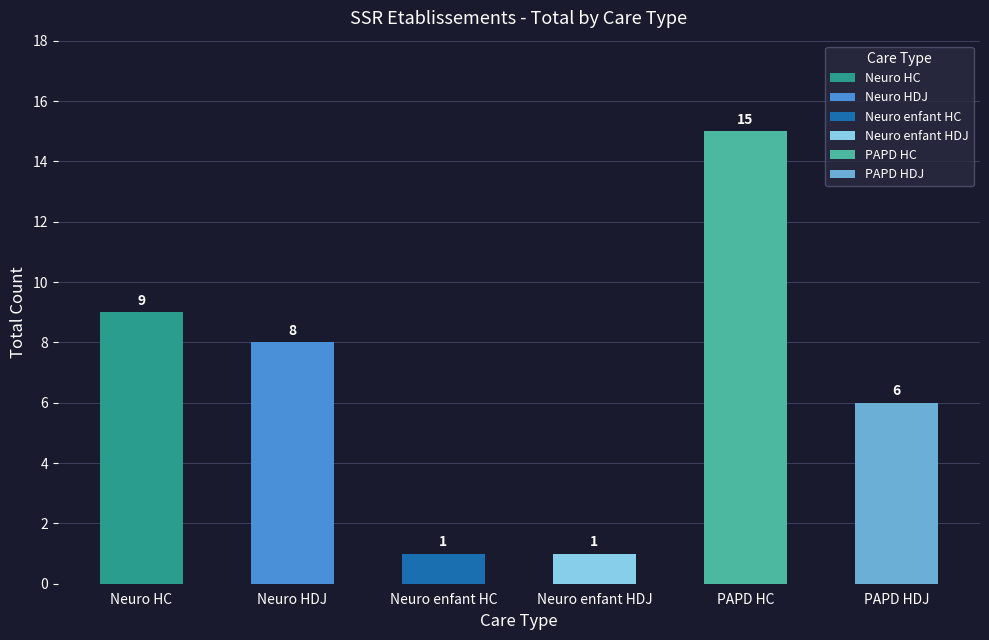

What is the greatest value displayed?

15